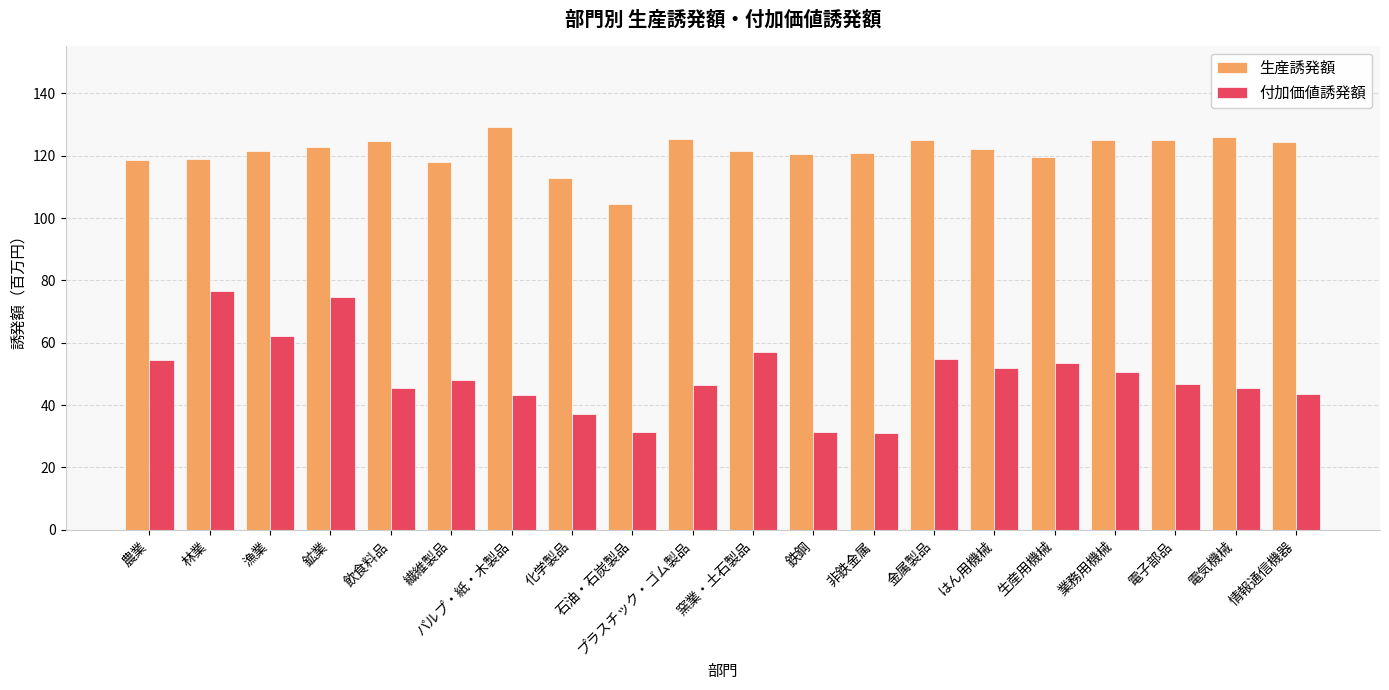

List the series in order of their peak value, lowest first.

付加価値誘発額, 生産誘発額